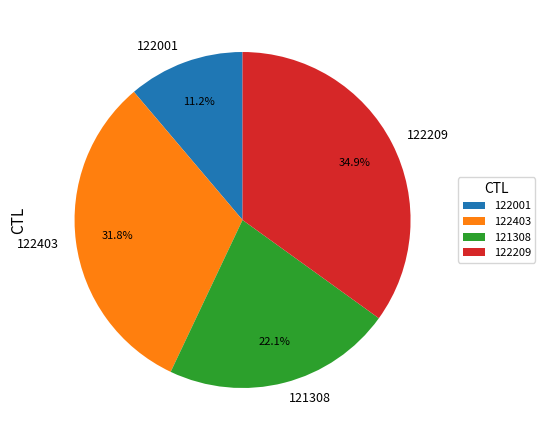

Rank the categories by value from highest to lowest.

122209, 122403, 121308, 122001